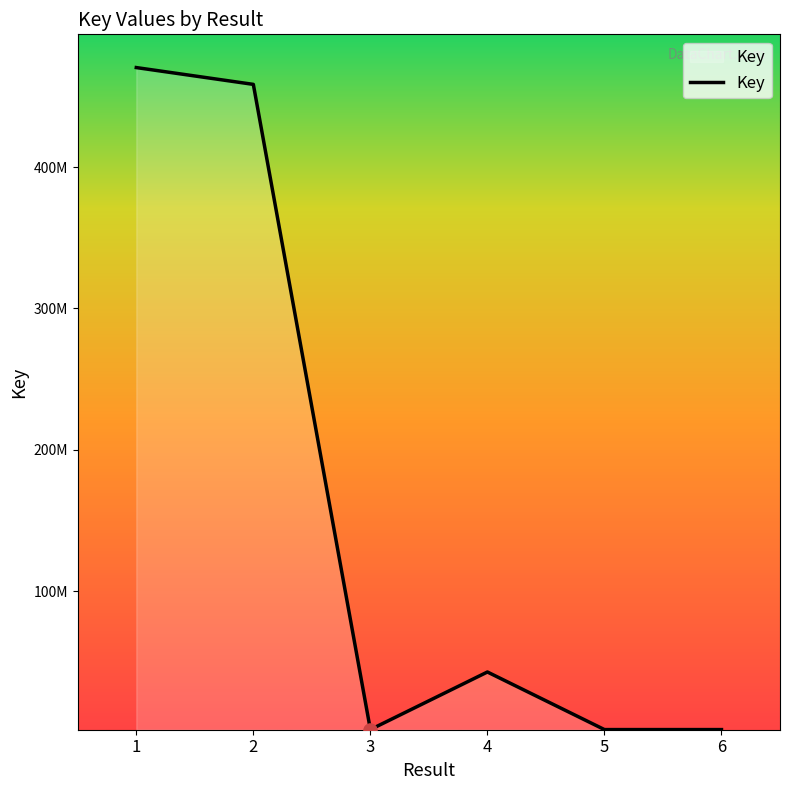

What is the ratio of the value at 4 to the value at 6?

22.0